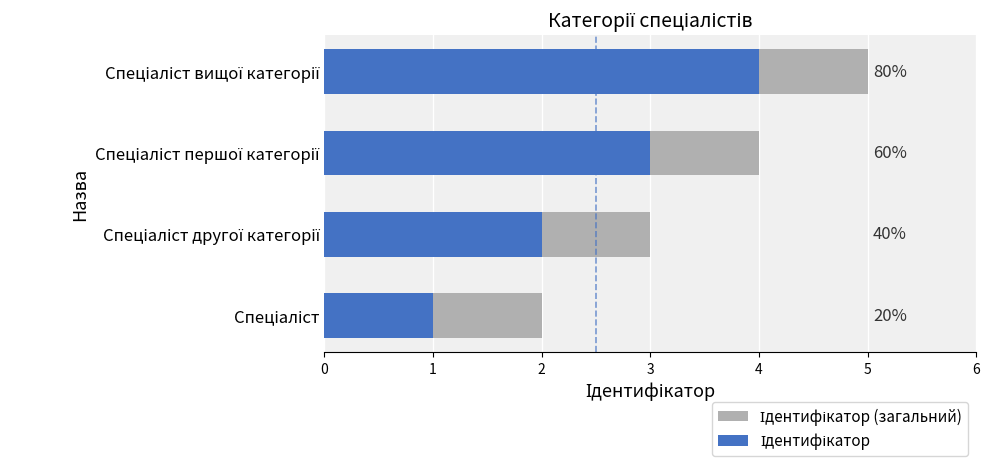

At how many categories does at least one series exceed 3?

2